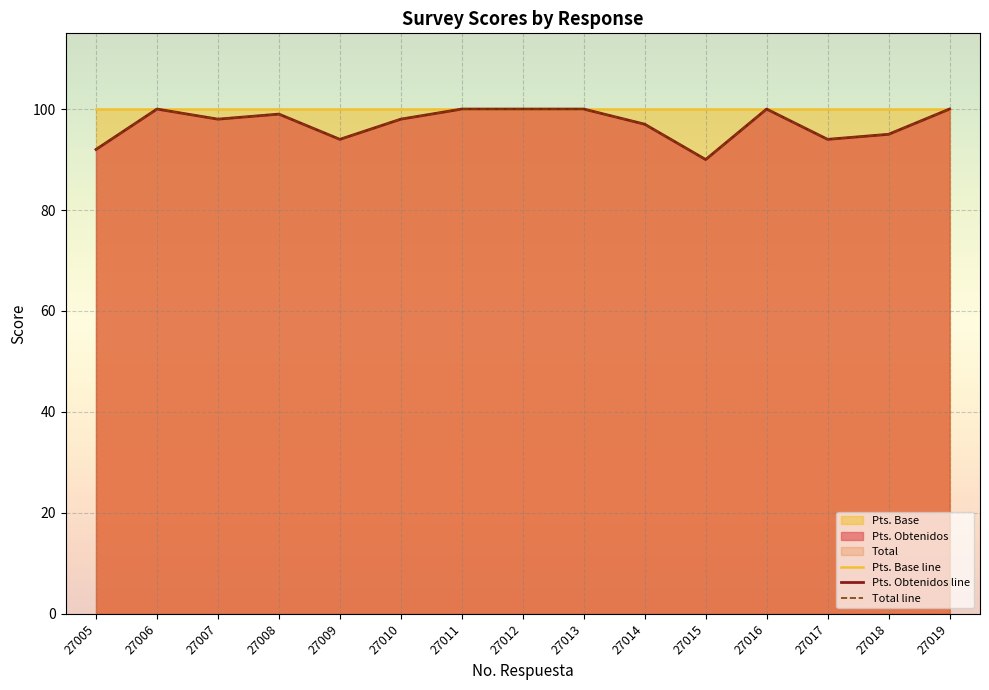

Is it true that Total line equals 51 at 27013?

False